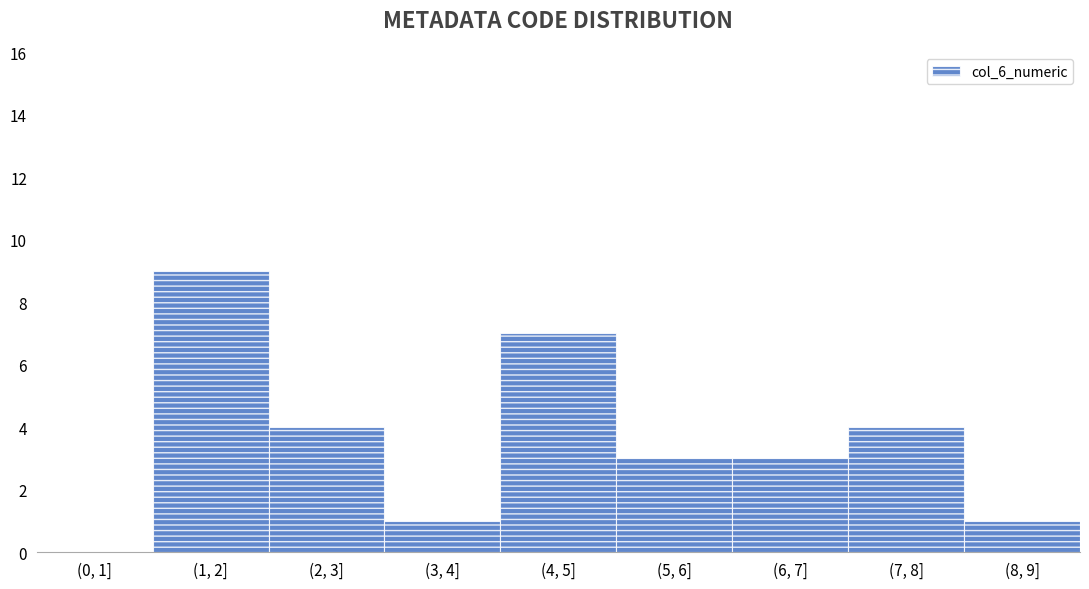

Reading right to left, list all the values displayed in this chart.

(8, 9]=1	(7, 8]=4	(6, 7]=3	(5, 6]=3	(4, 5]=7	(3, 4]=1	(2, 3]=4	(1, 2]=9	(0, 1]=0